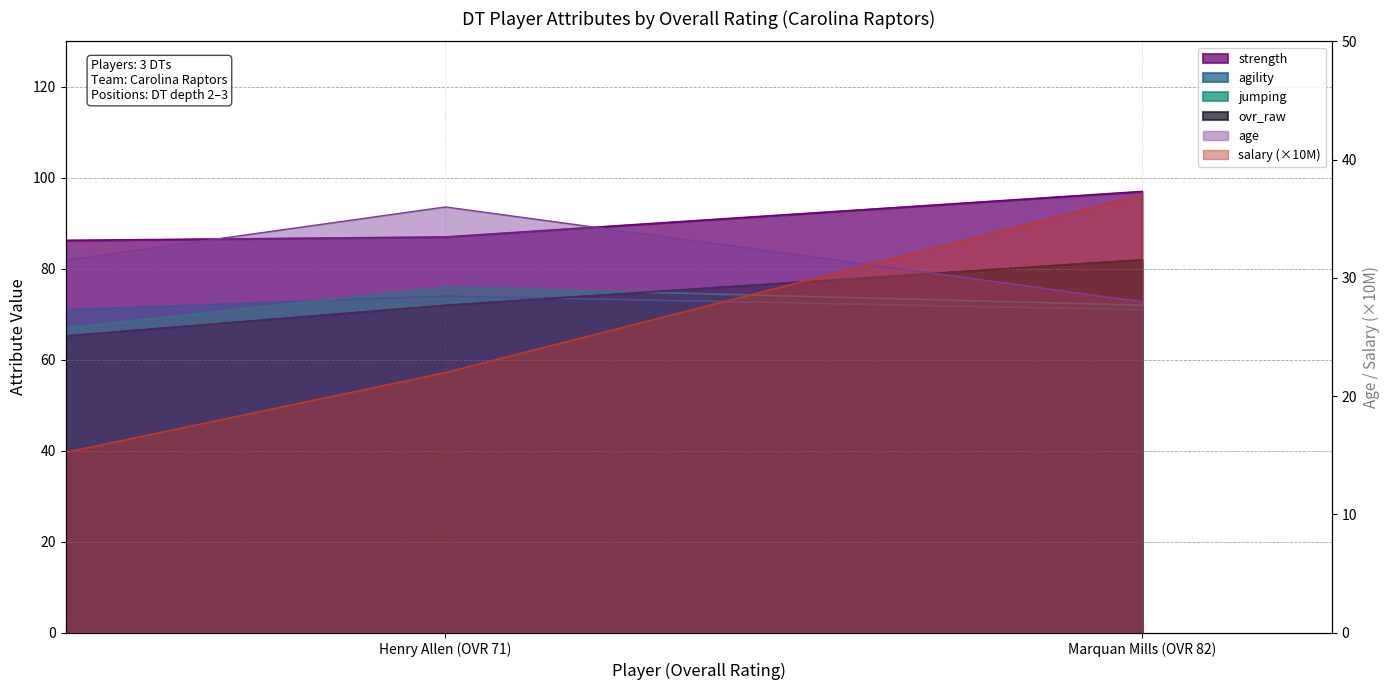

At which label does agility reach its peak?

Henry Allen (OVR 71)